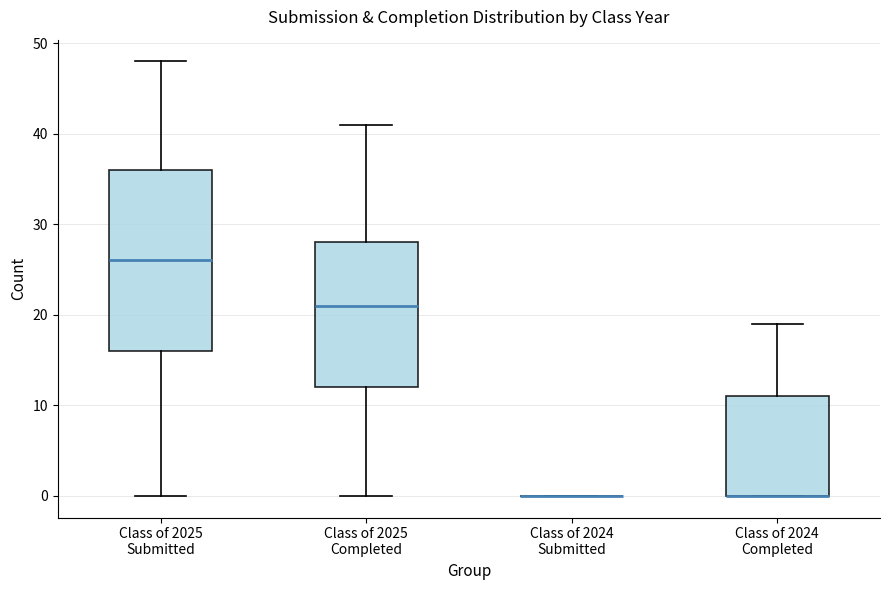

Reading left to right, transcribe this box plot: for each box, give where its median line is, the range the box spans, and where its two whiskers end, as read against the y-axis. The values are not printed on the chart, so give them approximately, as read against the axis.

Class of 2025 Submitted: median 26, box 16 to 36, whiskers 0 to 48
Class of 2025 Completed: median 21, box 12 to 28, whiskers 0 to 41
Class of 2024 Submitted: box collapsed to a line at 0, whiskers 0 to 0
Class of 2024 Completed: median 0 (drawn on the box's lower edge), box 0 to 11, whiskers 0 to 19